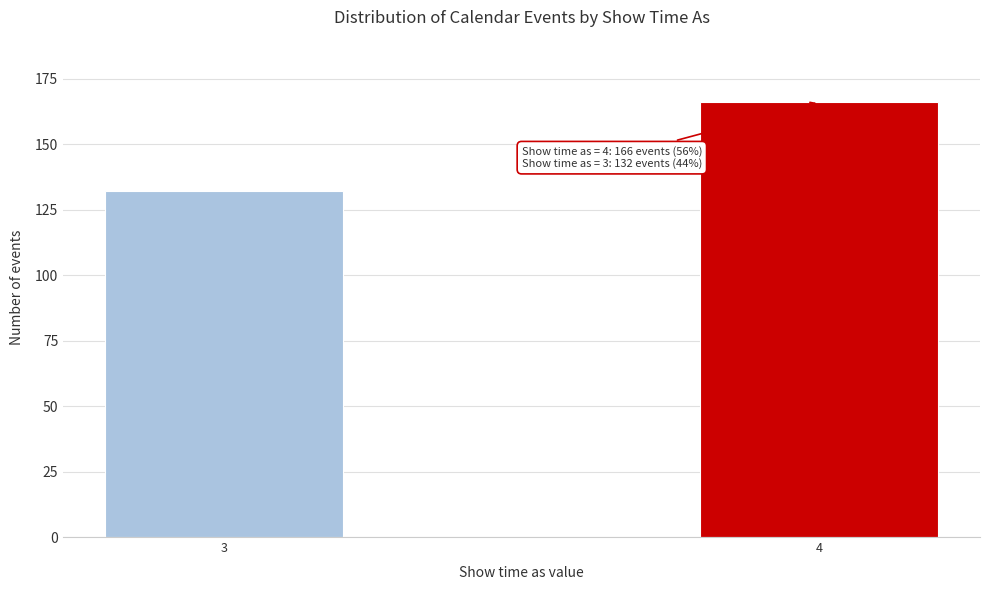

Reading right to left, extract all data points from this chart.

4=166	3=132